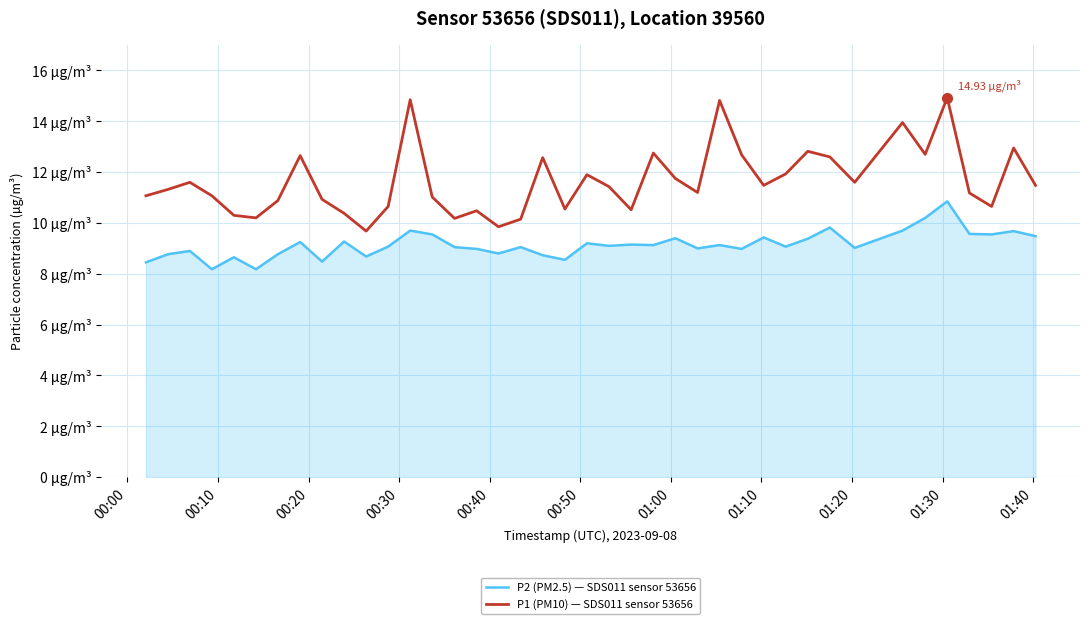

True or false: P2 (PM2.5) — SDS011 sensor 53656 and P1 (PM10) — SDS011 sensor 53656 cross at least once.

False